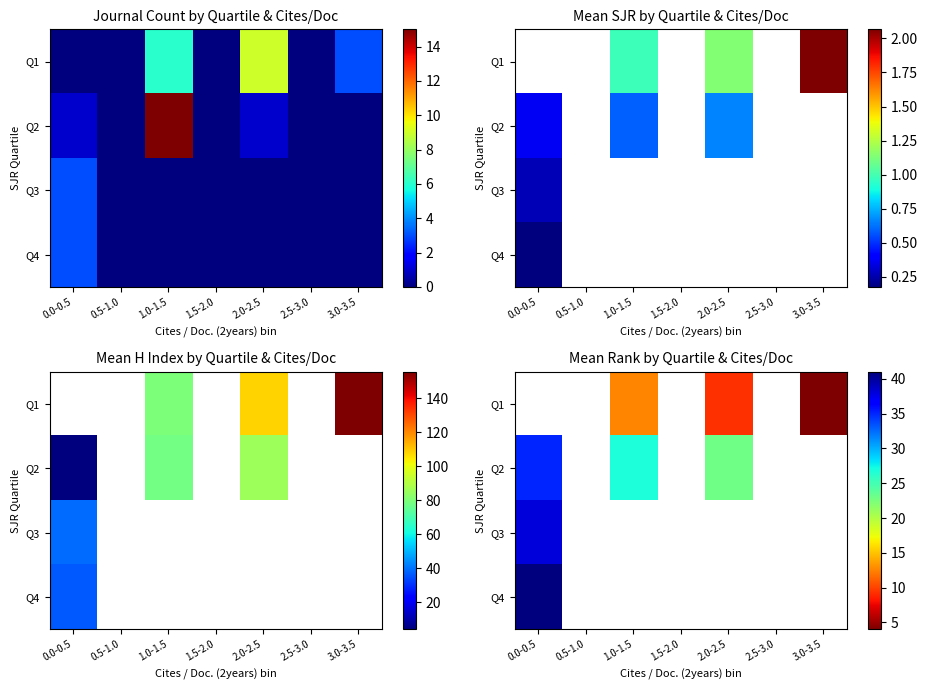

What is the maximum value for Q2?

35.0